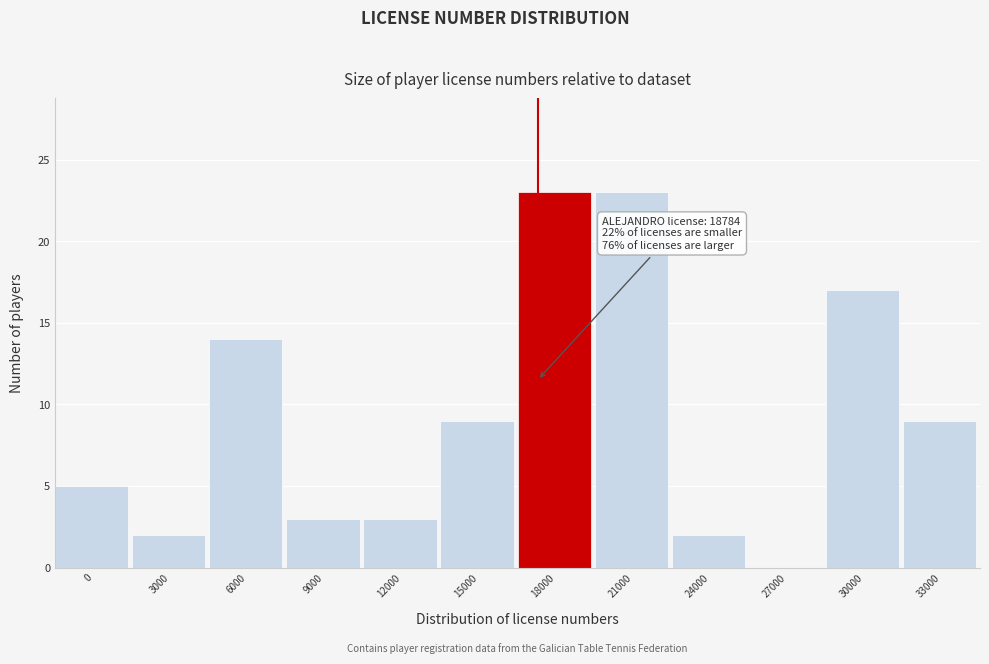

Reading right to left, what are all the values shown in this chart?

33000=9	30000=17	27000=0	24000=2	21000=23	18000=23	15000=9	12000=3	9000=3	6000=14	3000=2	0=5